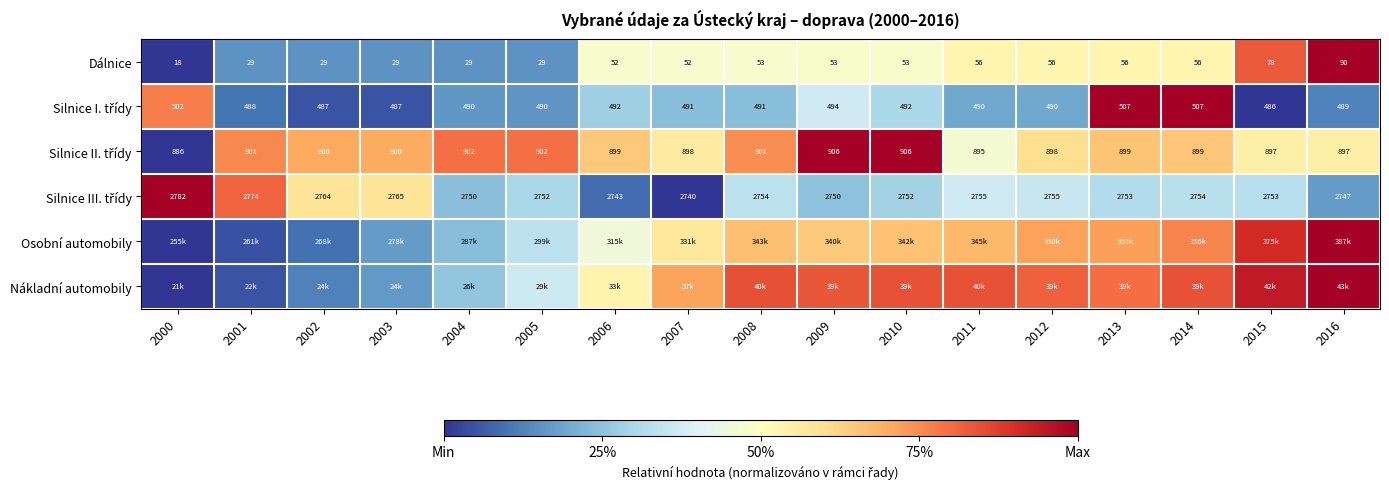

How many data points does each series have?

17